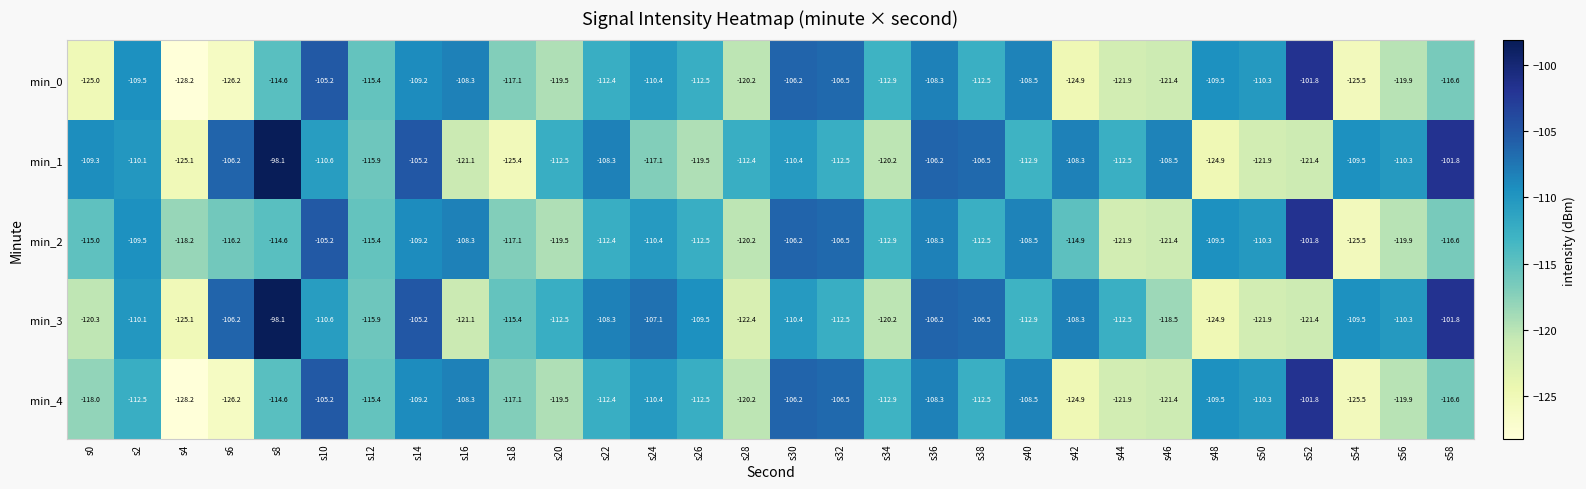

Is it true that min_2 equals -33.3 at s46?

False